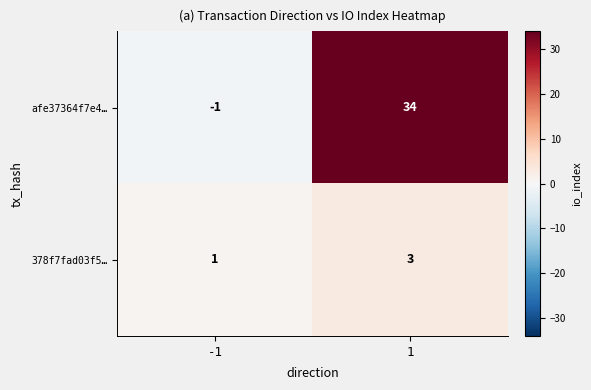

Reading right to left, what are all the values shown in this chart?

afe37364f7e4…: 34	-1
378f7fad03f5…: 3	1